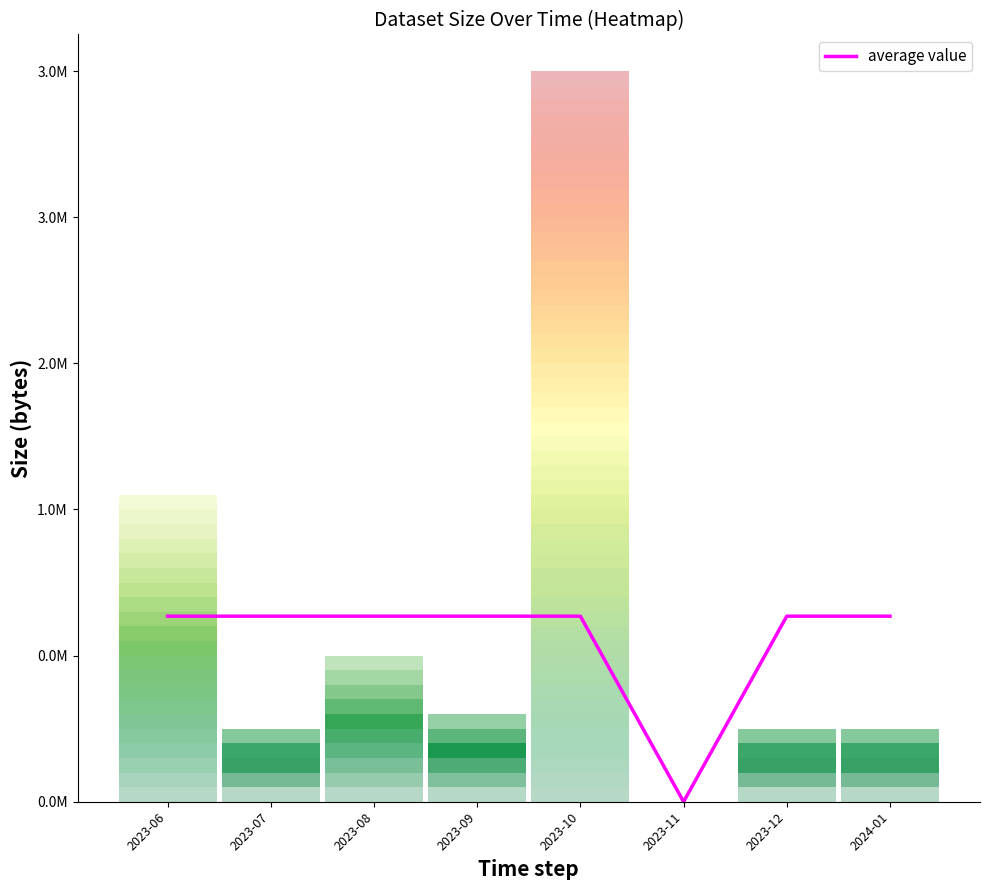

At which label is the value closest to 6?

2023-11